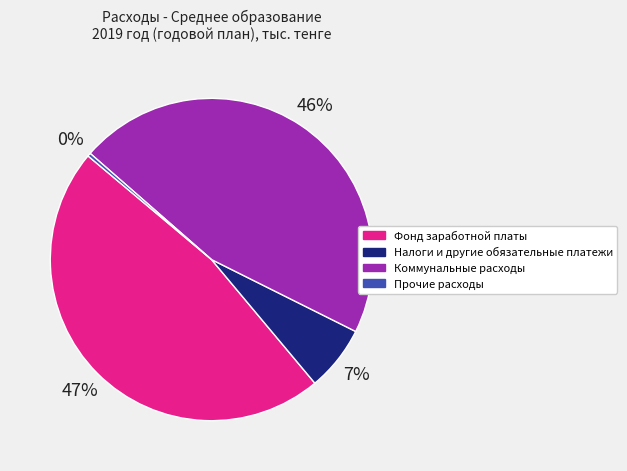

Does Налоги и другие обязательные платежи represent more than half of the total?

No